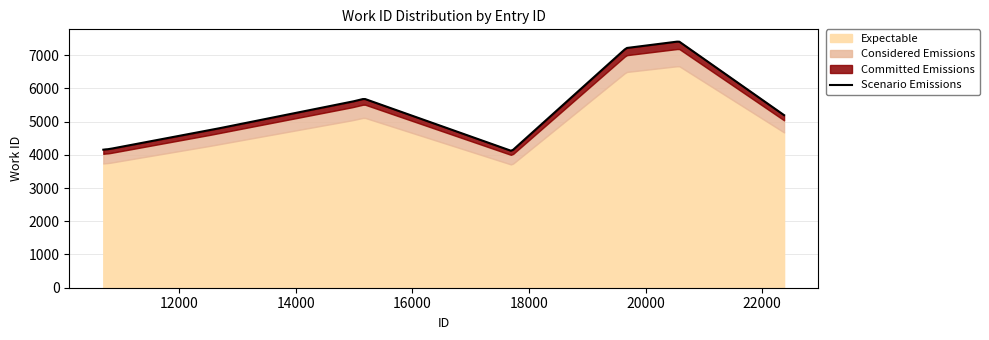

What is the greatest value displayed?

7411